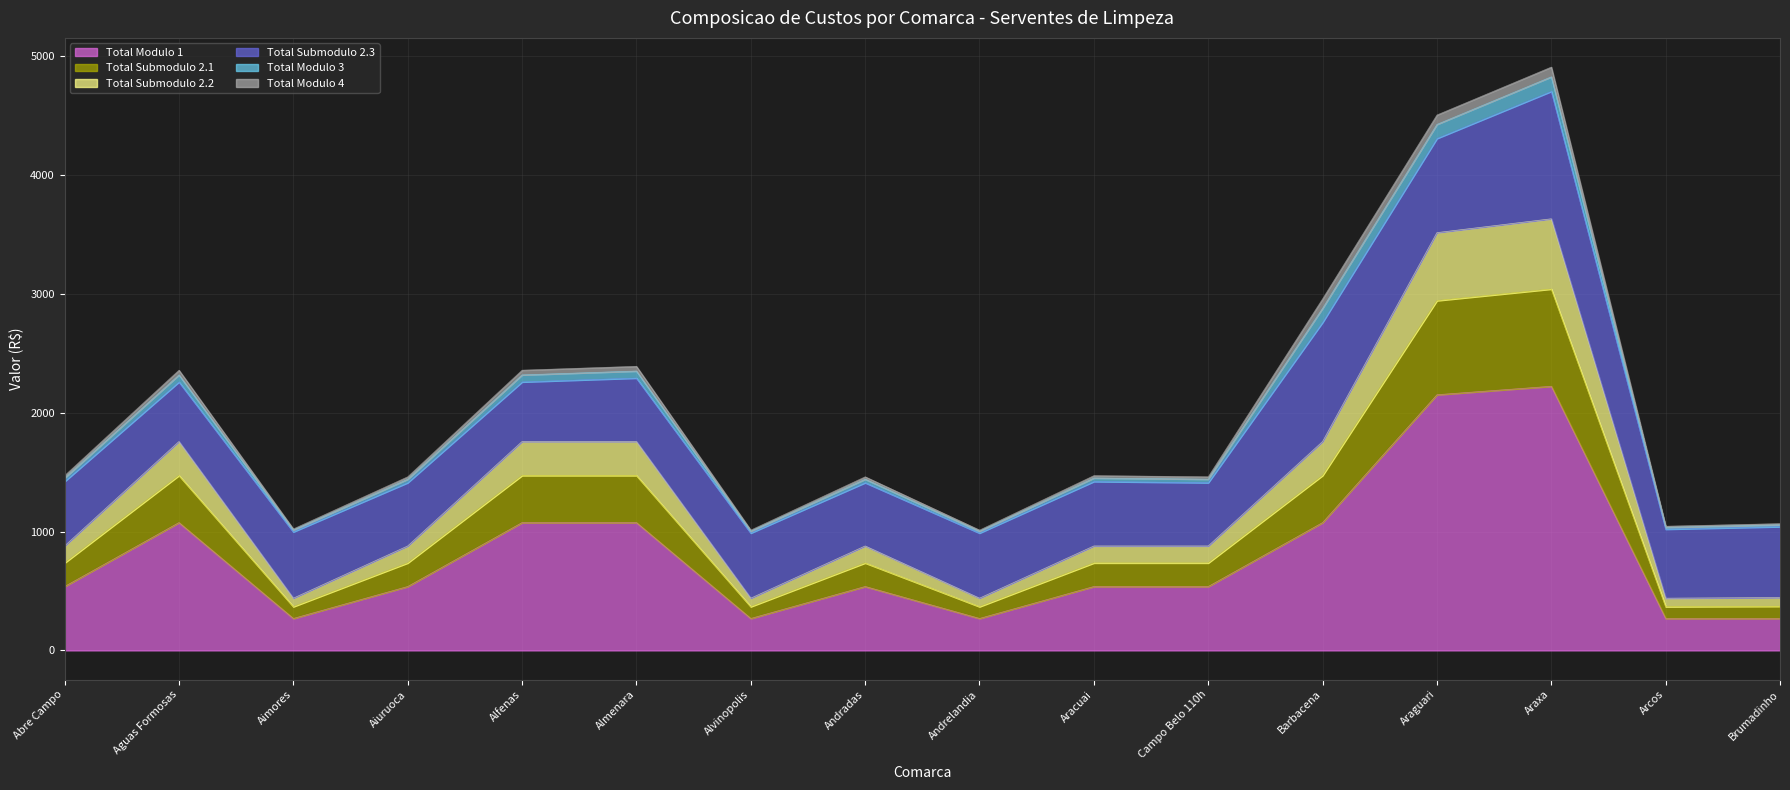

Is it true that Total Modulo 1 equals 963.6 at Andradas?

False